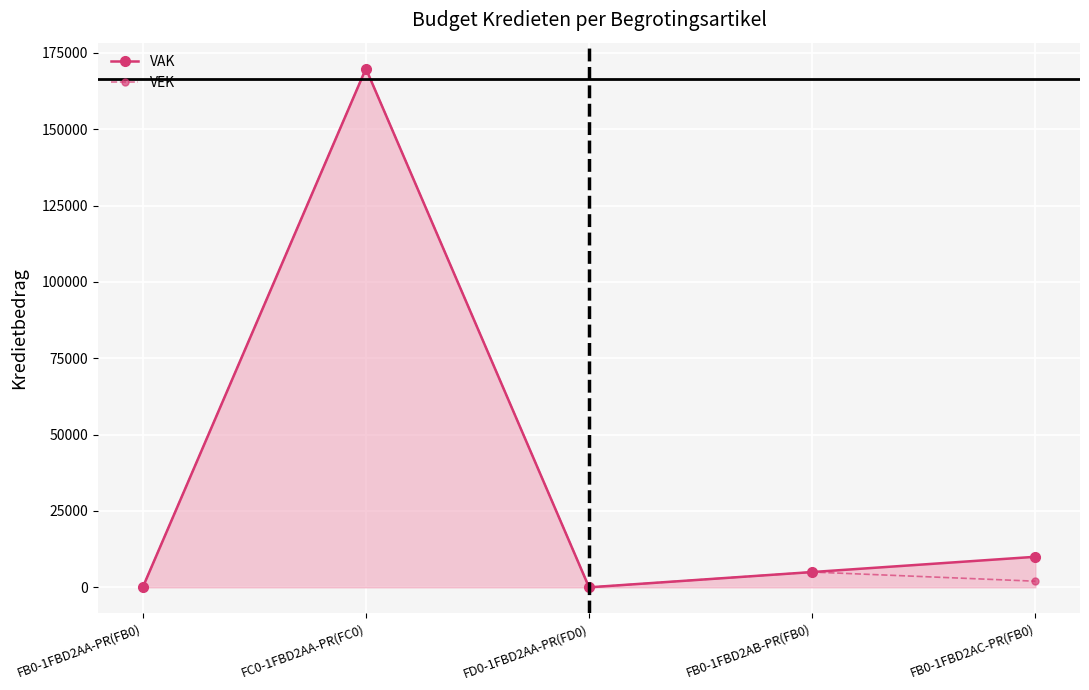

Reading left to right, what are all the values shown in this chart?

VAK: 0	169825	0	5000	10000
VEK: 0	169825	0	5000	2000